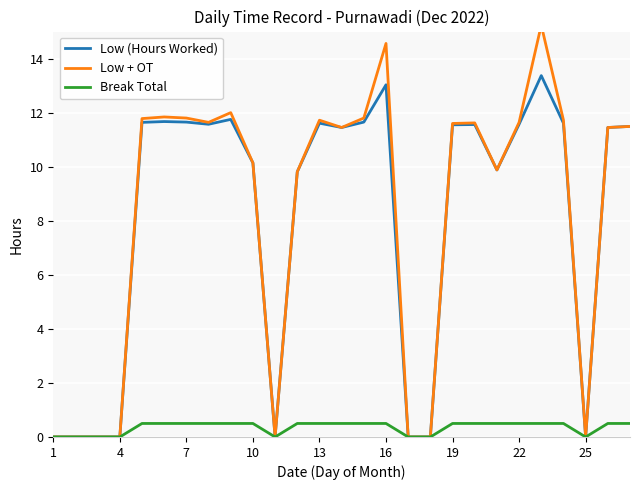

What is the highest value of the Break Total series?

0.5